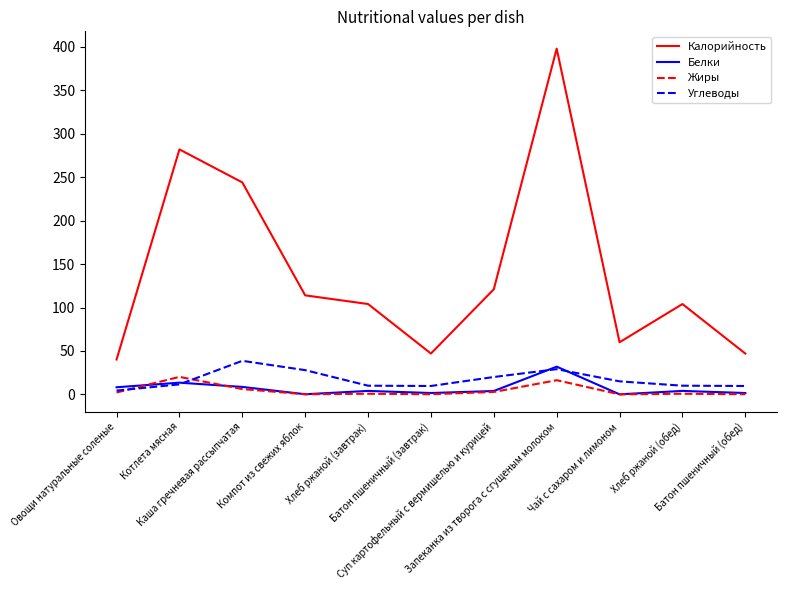

What is the sum of all Жиры values?

49.6